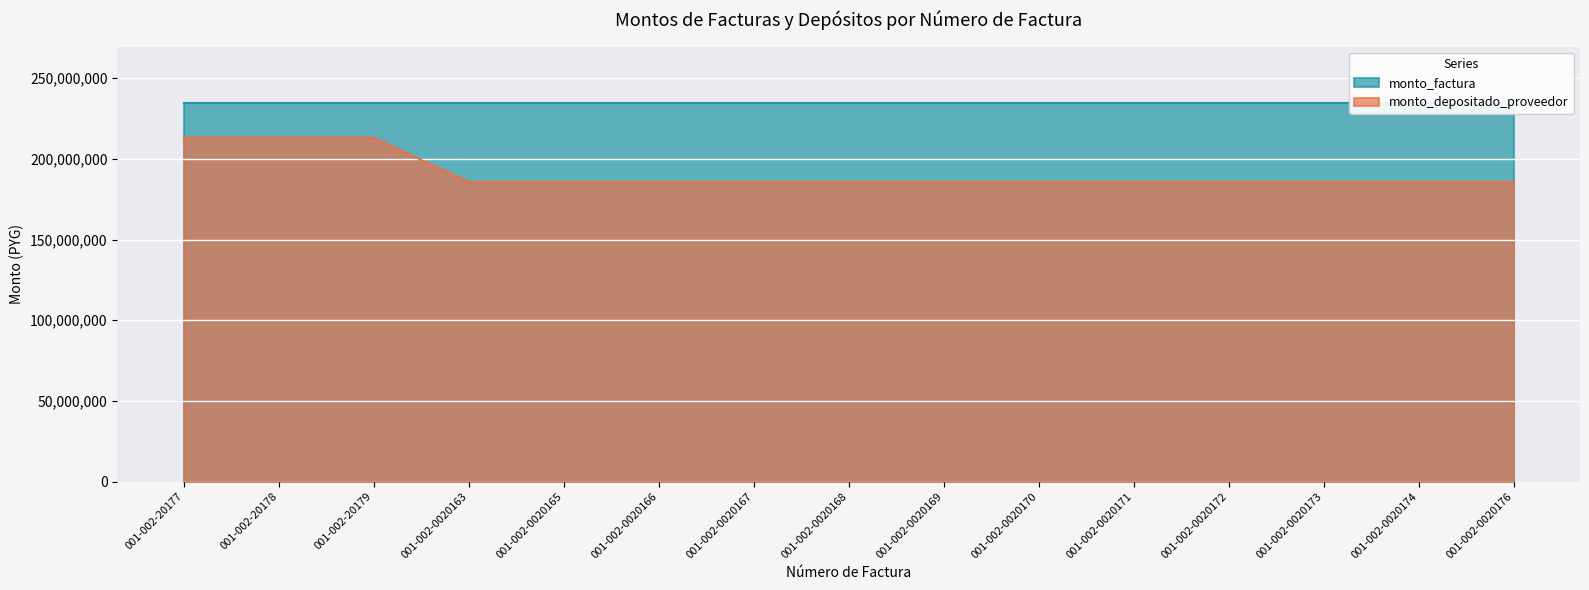

What is the average value?

191113045